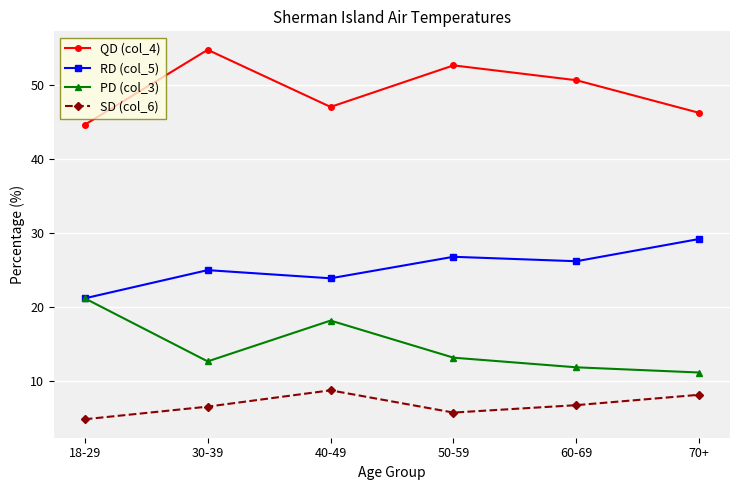

Is the value of RD (col_5) at 50-59 greater than the value of QD (col_4) at 30-39?

No